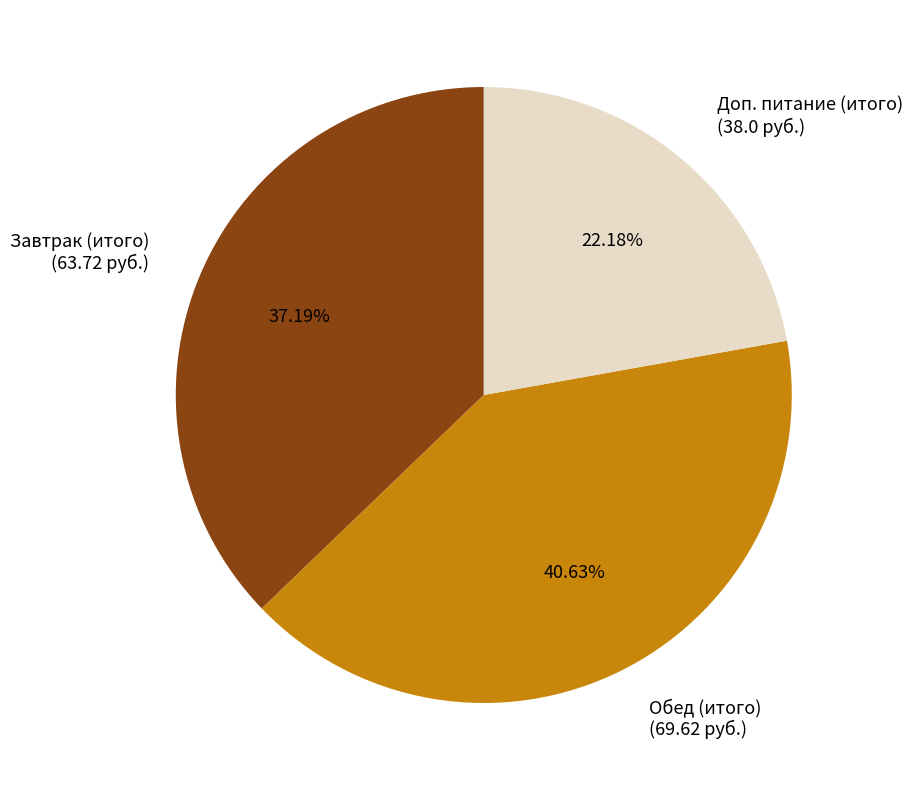

What is the smallest slice in the pie chart?

Доп. питание (итого)